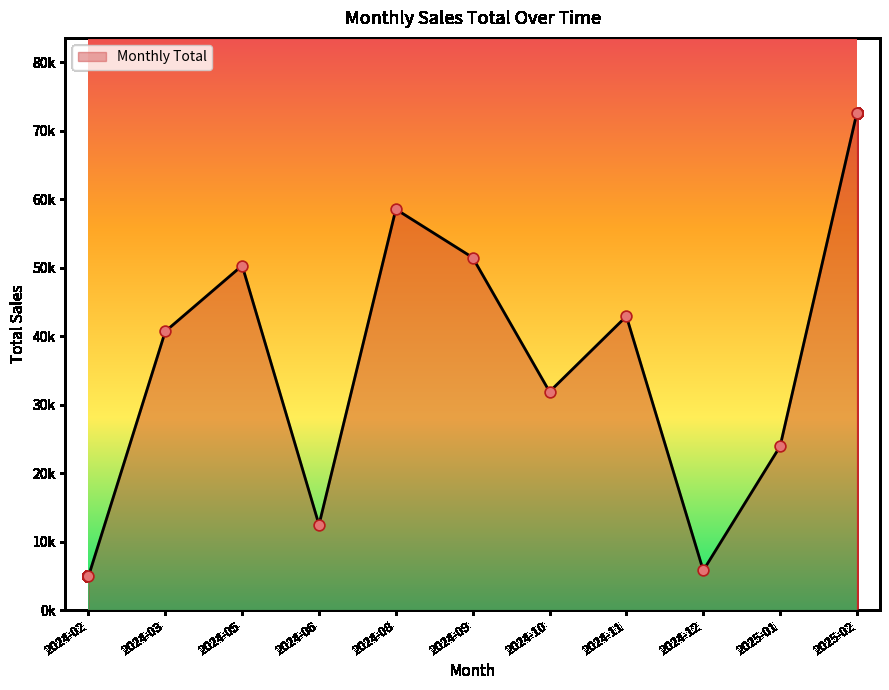

Does the chart have visible grid lines?

No